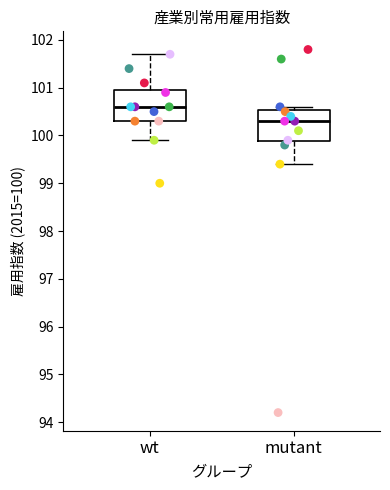

Reading left to right, transcribe this box plot: for each box, give where its median line is, the range the box spans, and where its two whiskers end, as read against the y-axis. The values are not printed on the chart, so give them approximately, as read against the axis.

wt: median 100.6, box 100.3 to 101.0, whiskers 99.9 to 101.7
mutant: median 100.3, box 99.9 to 100.5, whiskers 99.4 to 100.6